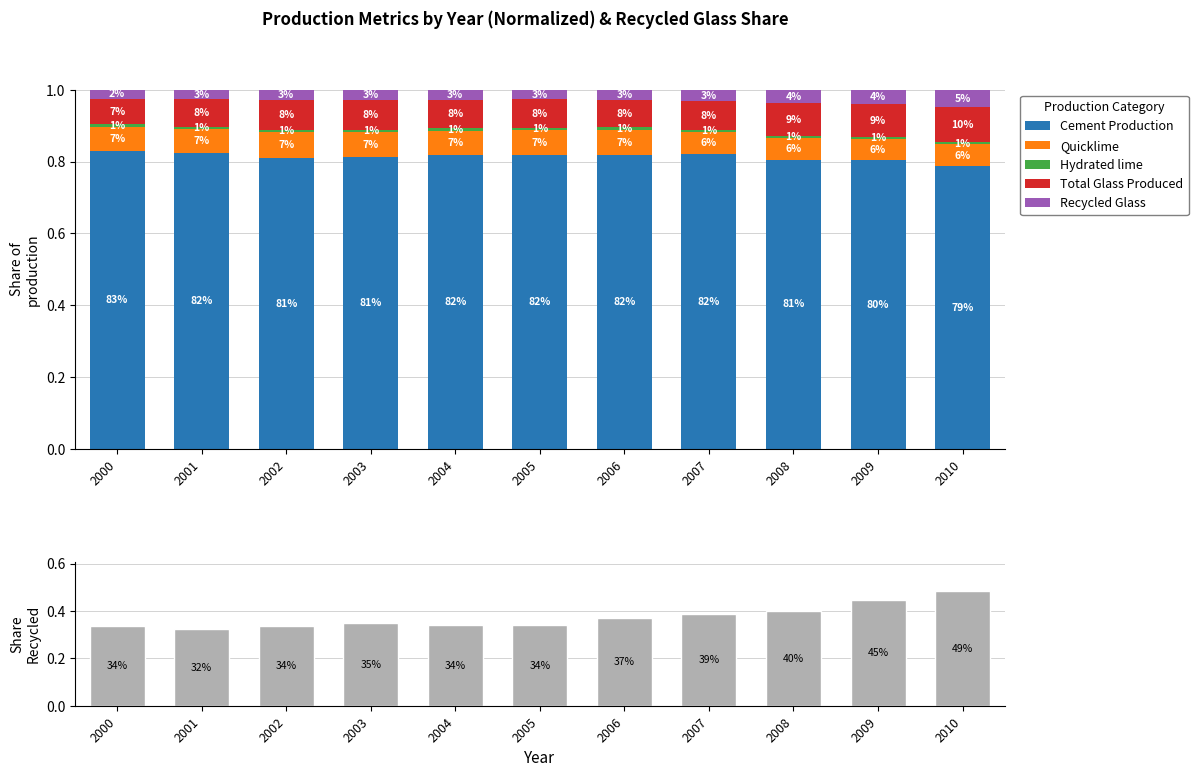

Reading left to right, what are all the values shown in this chart?

Cement Production: 2000=0.8	2001=0.8	2002=0.8	2003=0.8	2004=0.8	2005=0.8	2006=0.8	2007=0.8	2008=0.8	2009=0.8	2010=0.8
Quicklime: 2000=0.1	2001=0.1	2002=0.1	2003=0.1	2004=0.1	2005=0.1	2006=0.1	2007=0.1	2008=0.1	2009=0.1	2010=0.1
Hydrated lime: 2000=0.0	2001=0.0	2002=0.0	2003=0.0	2004=0.0	2005=0.0	2006=0.0	2007=0.0	2008=0.0	2009=0.0	2010=0.0
Total Glass Produced: 2000=0.1	2001=0.1	2002=0.1	2003=0.1	2004=0.1	2005=0.1	2006=0.1	2007=0.1	2008=0.1	2009=0.1	2010=0.1
Recycled Glass: 2000=0.0	2001=0.0	2002=0.0	2003=0.0	2004=0.0	2005=0.0	2006=0.0	2007=0.0	2008=0.0	2009=0.0	2010=0.0
Recycled Glass Share: 2000=0.3	2001=0.3	2002=0.3	2003=0.3	2004=0.3	2005=0.3	2006=0.4	2007=0.4	2008=0.4	2009=0.4	2010=0.5